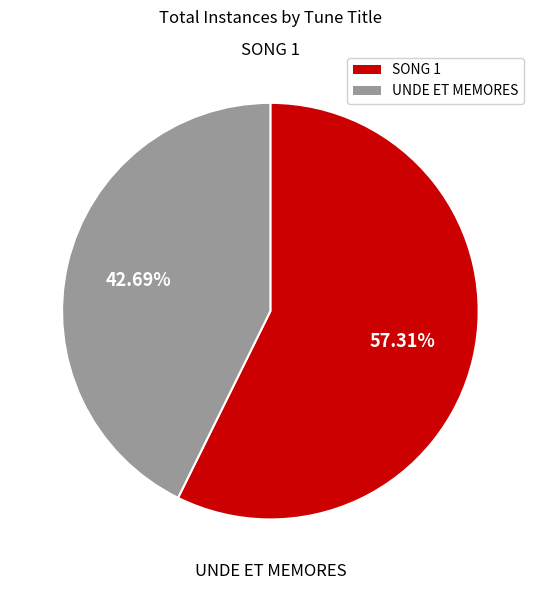

To the nearest percent, what is the difference between the largest and smallest slice percentages?

15%